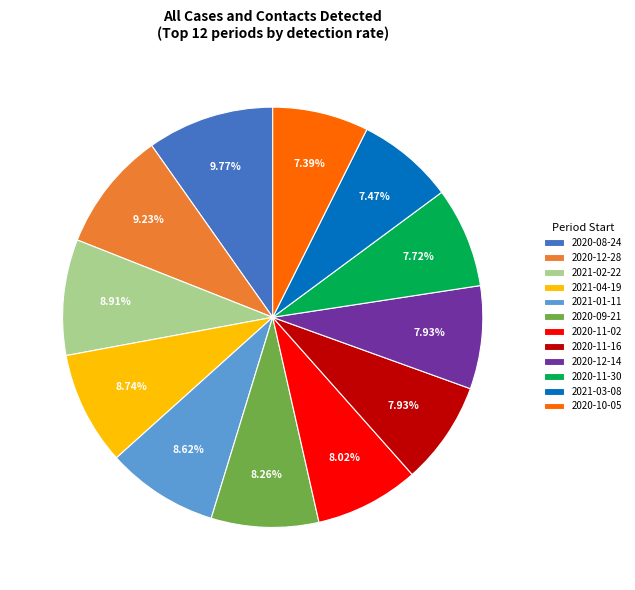

Is it true that 2020-11-02 is 17% of the pie?

False